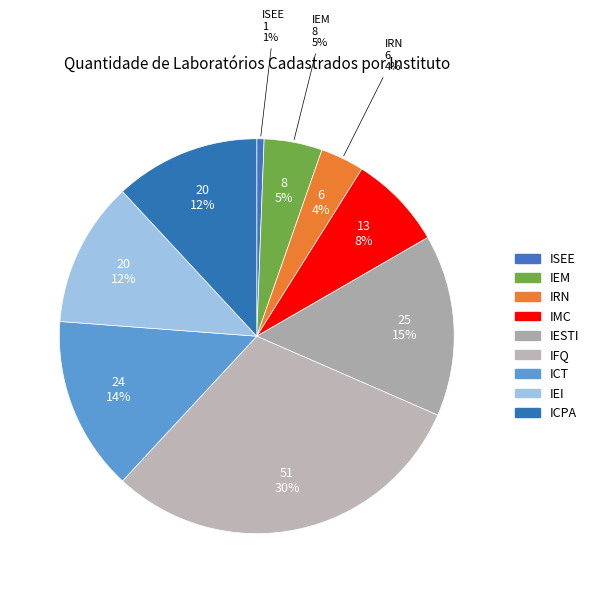

To the nearest percent, what is the combined percentage of ISEE and IEM?

5%